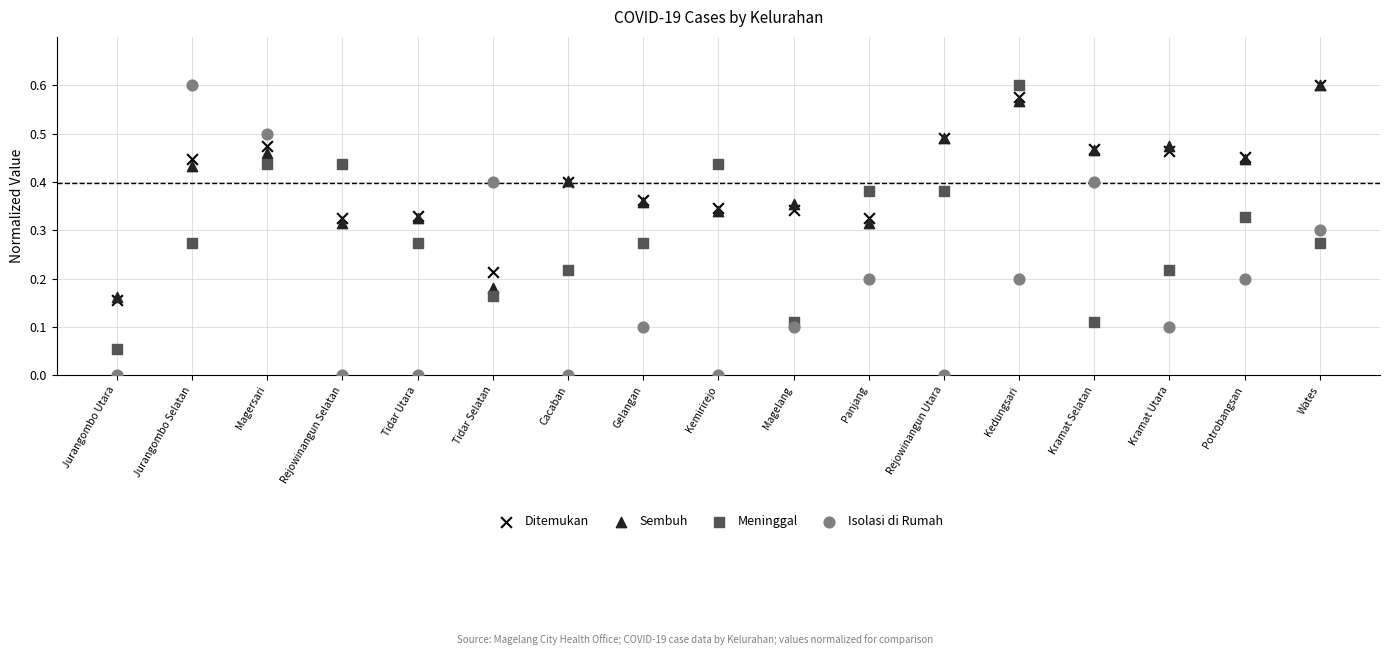

Which series contains the lowest Y value?

Isolasi di Rumah